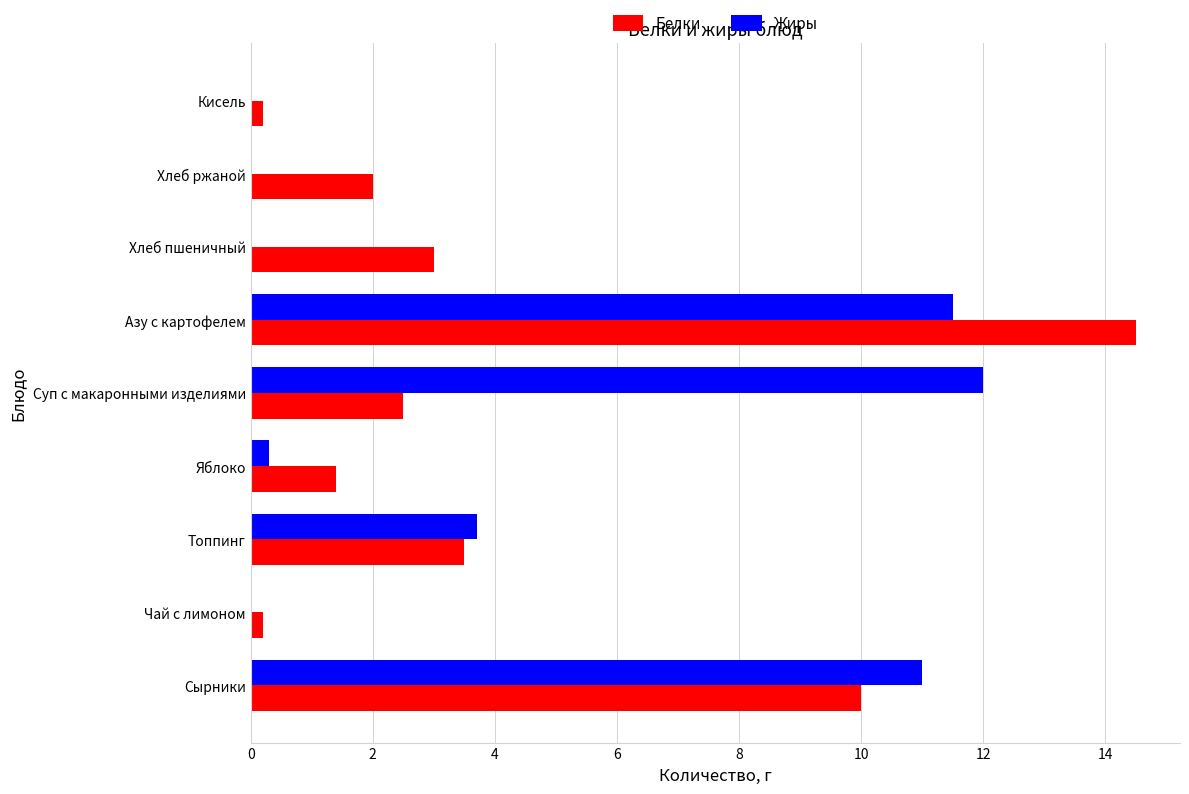

At which category is the sum across all series the highest?

Азу с картофелем